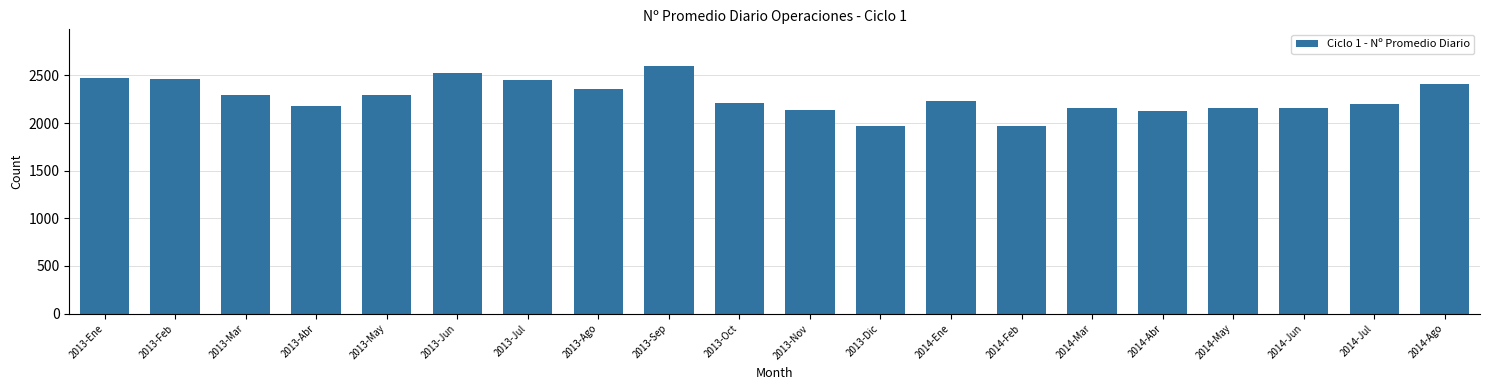

Which has a higher value, 2014-Ago or 2013-Mar?

2014-Ago